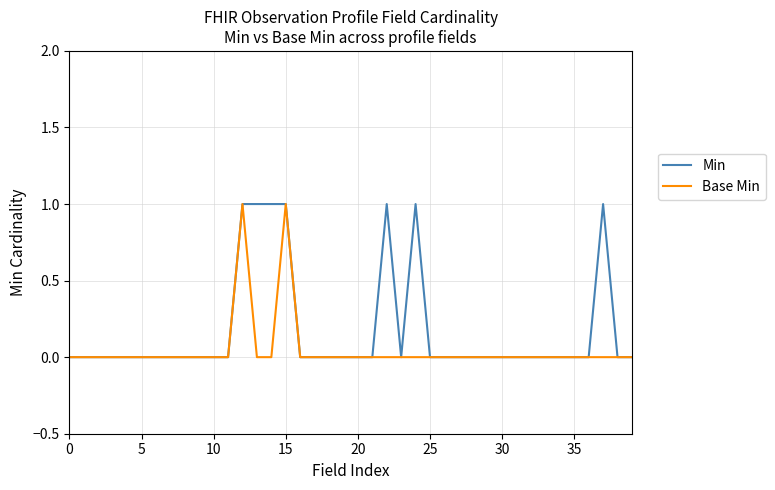

Which series has the largest total across all categories?

Min